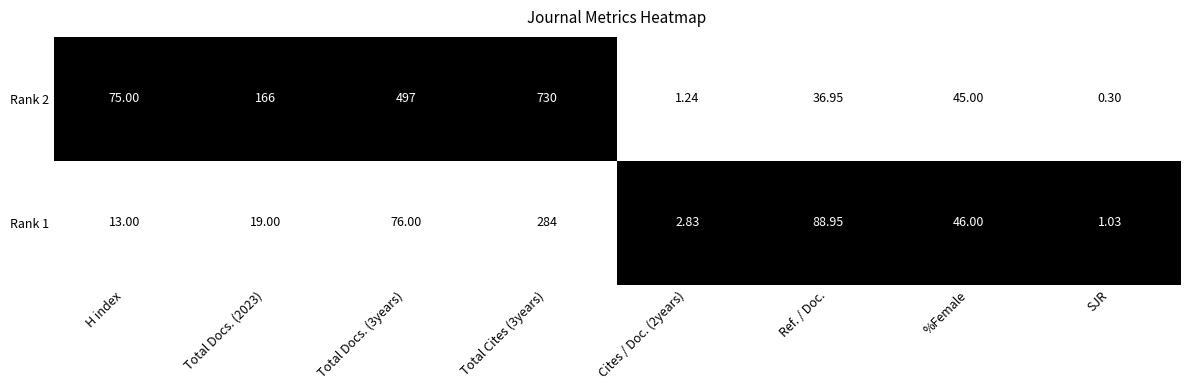

How many distinct data groups are displayed?

2